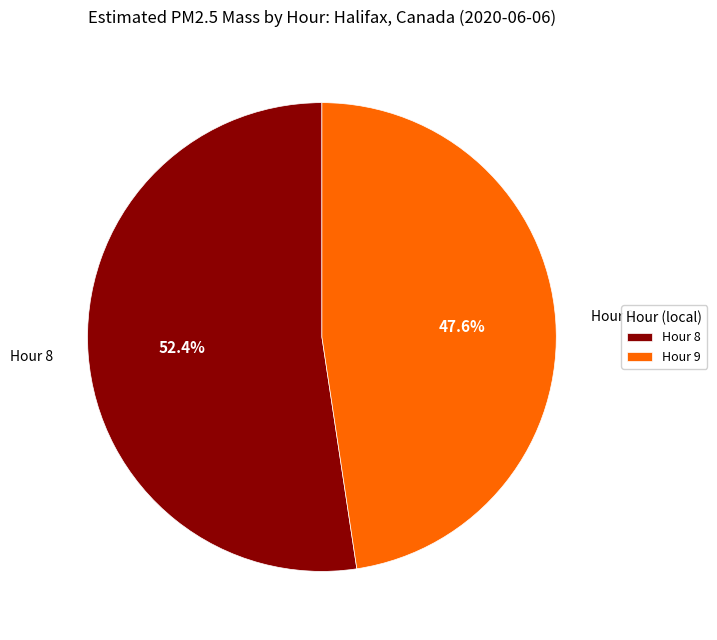

What is the majority slice?

Hour 8